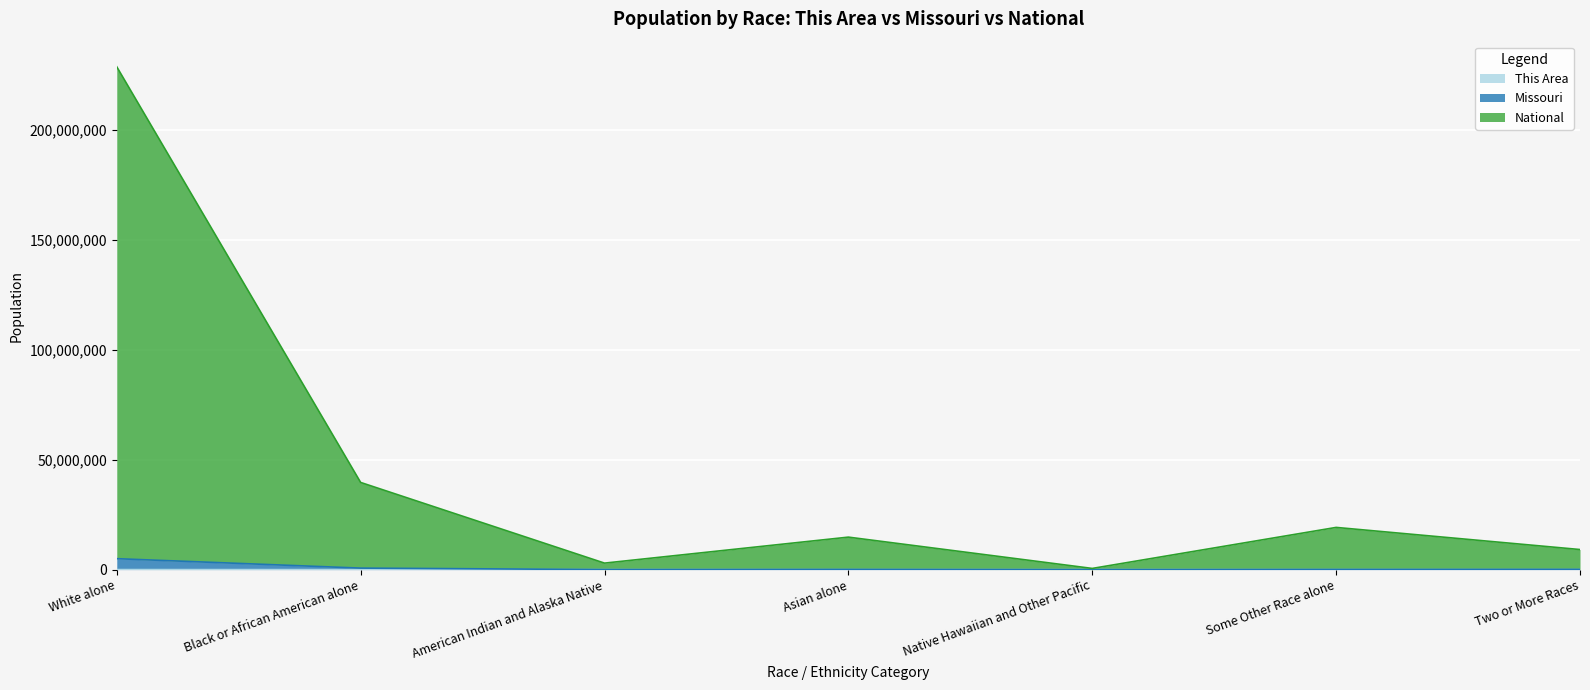

List the labels in order of This Area value, smallest first.

Native Hawaiian and Other Pacific, Some Other Race alone, Asian alone, American Indian and Alaska Native, Black or African American alone, Two or More Races, White alone